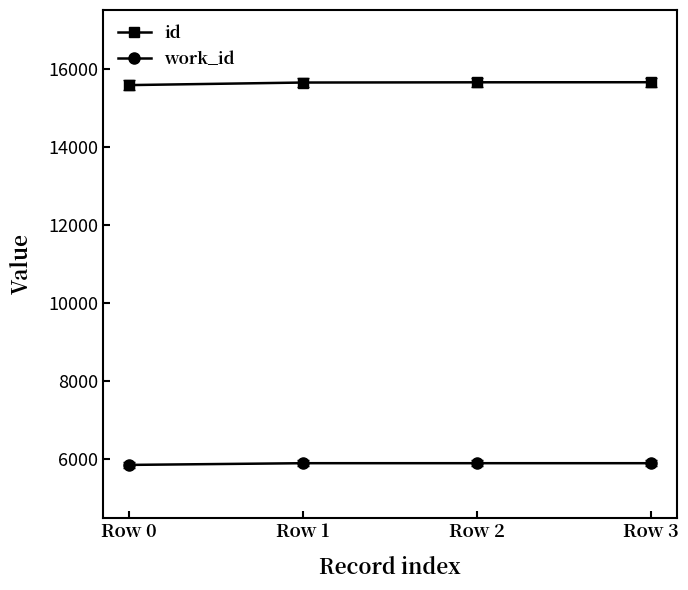

True or false: work_id and id cross at least once.

False